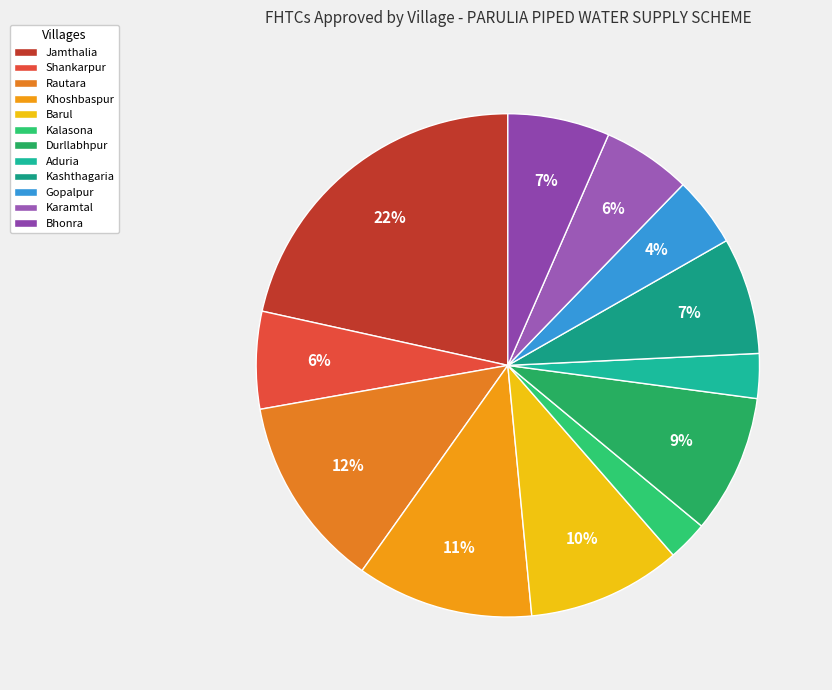

The Aduria slice represents 1% of the pie. True or false?

False